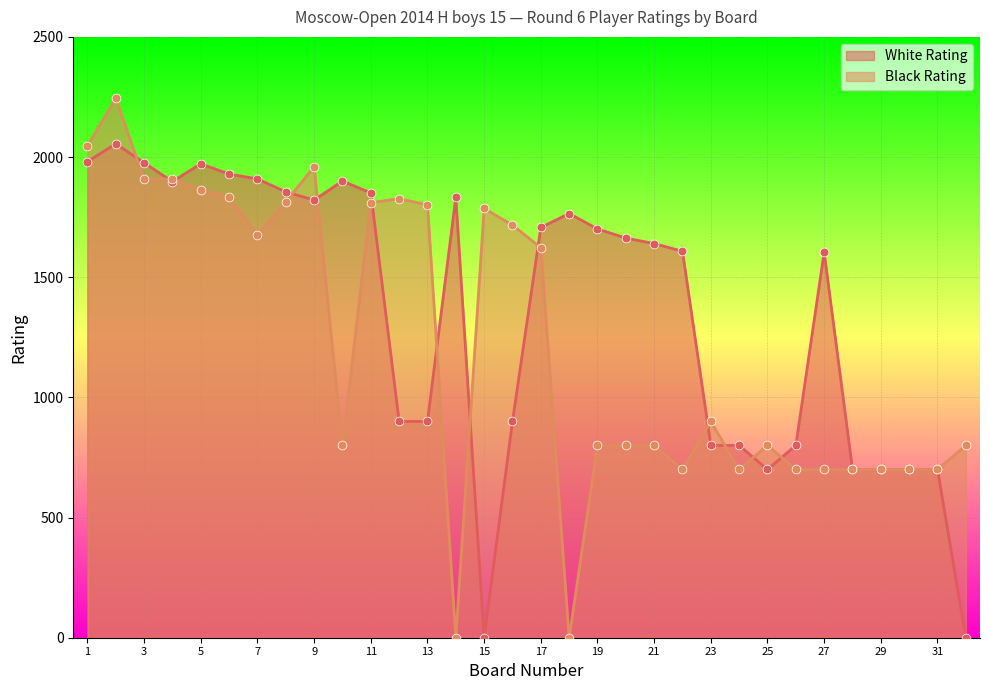

What are all the series names shown in the legend?

White Rating, Black Rating